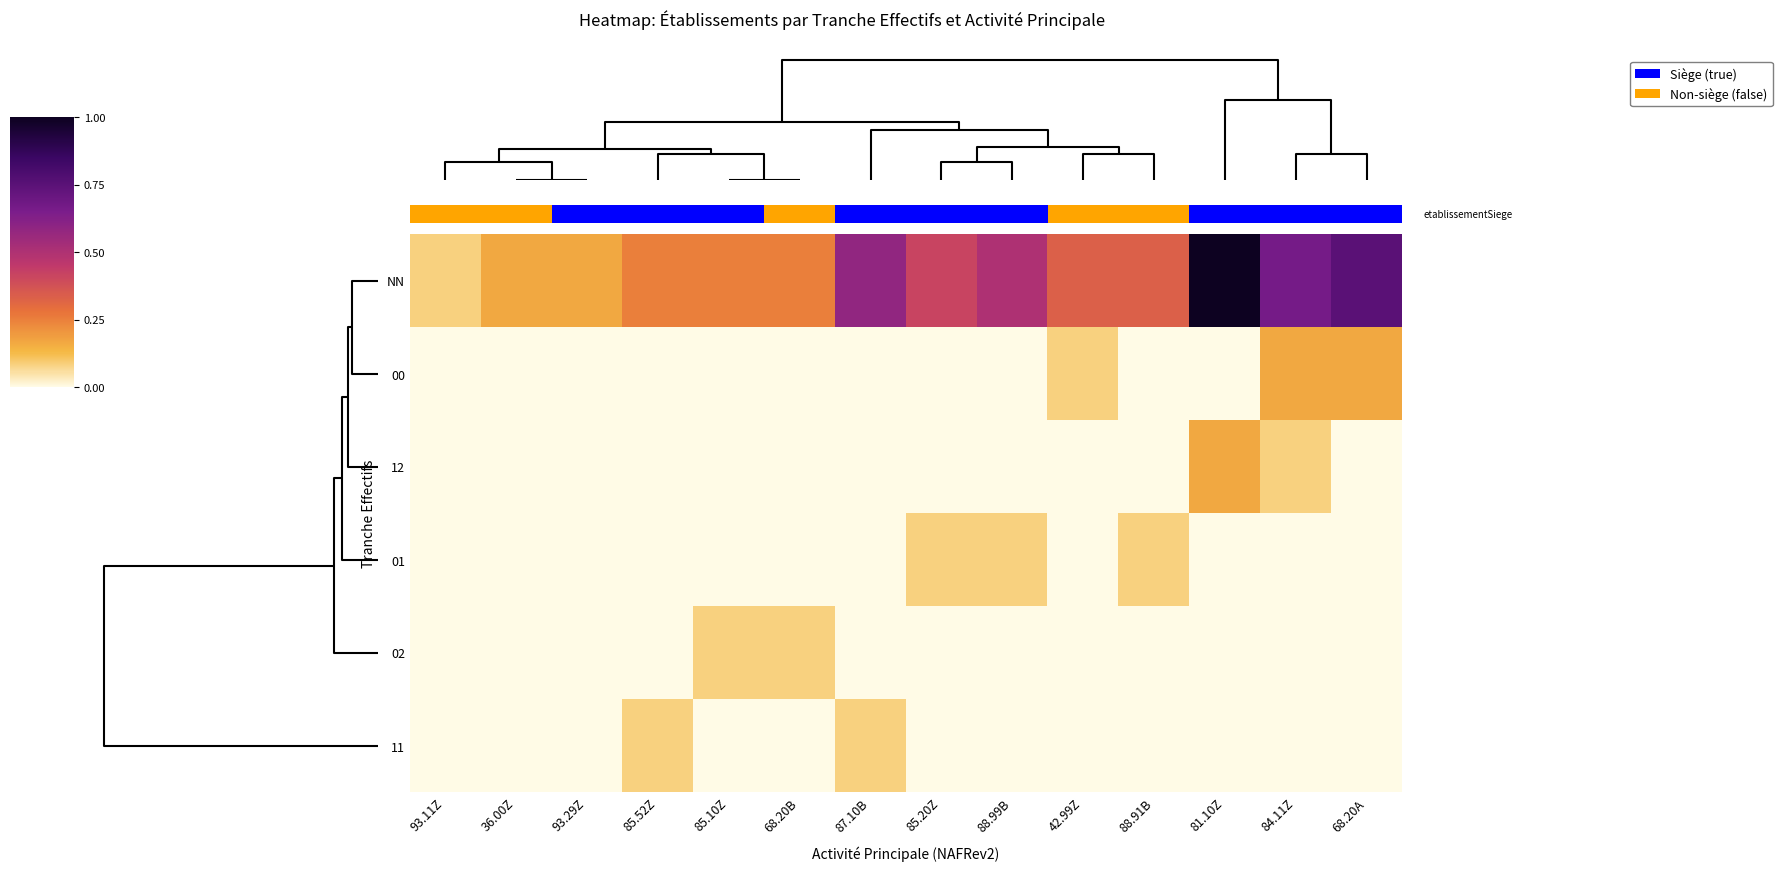

True or false: 12 has a value of 0.0 at 93.29Z.

True